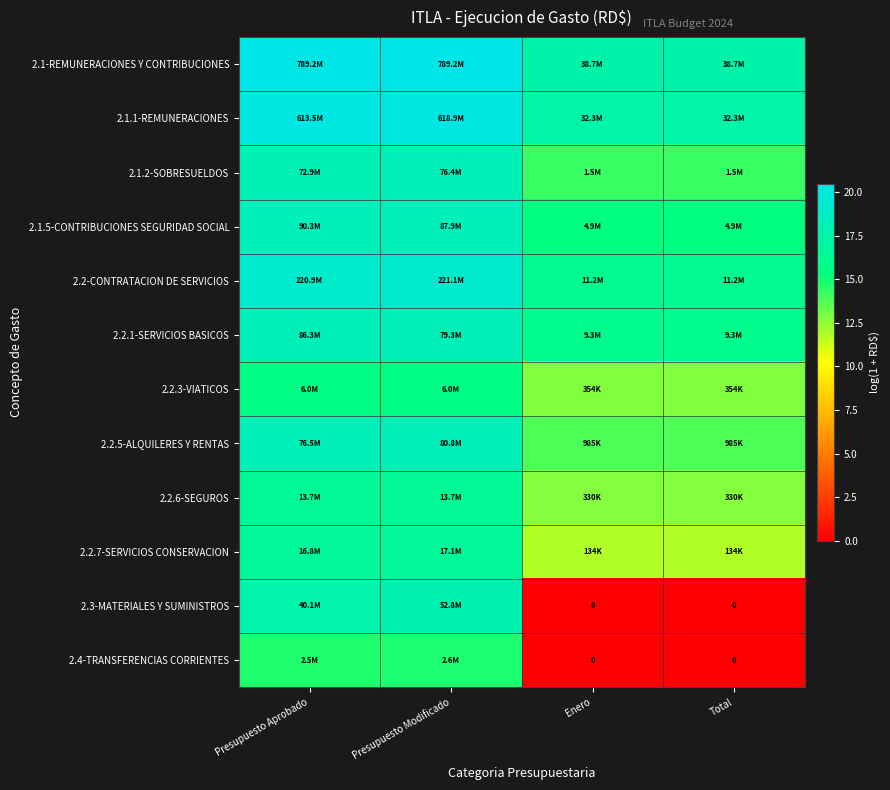

What is the total value across all series at Presupuesto Aprobado?

213.7